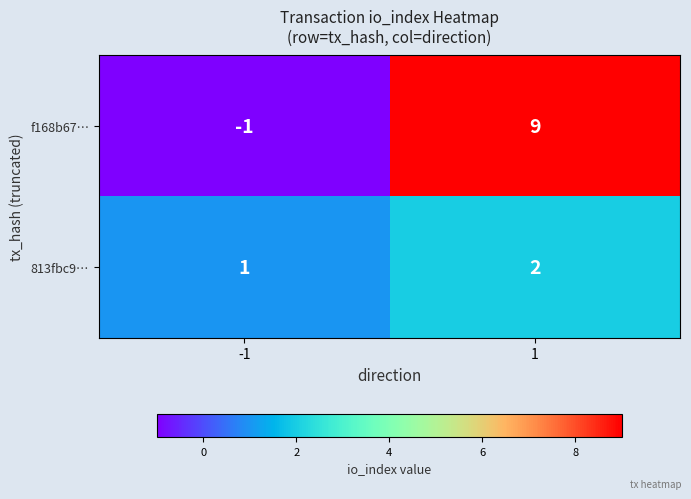

Rank the series at -1 from lowest to highest value.

f168b67…, 813fbc9…